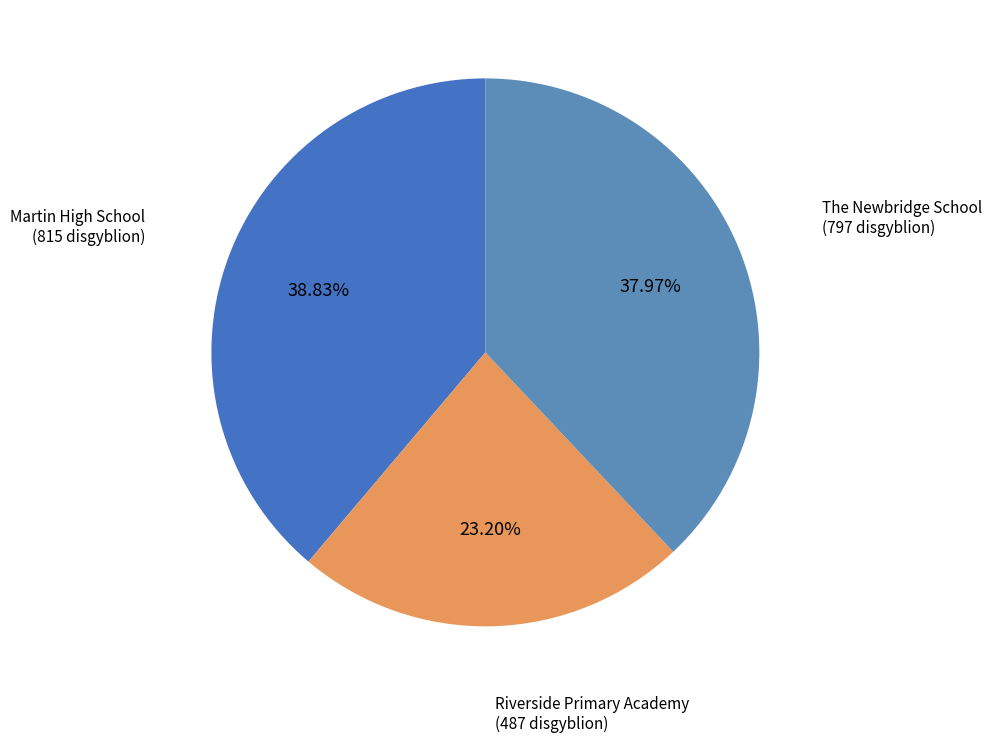

Does any single category account for the majority?

No